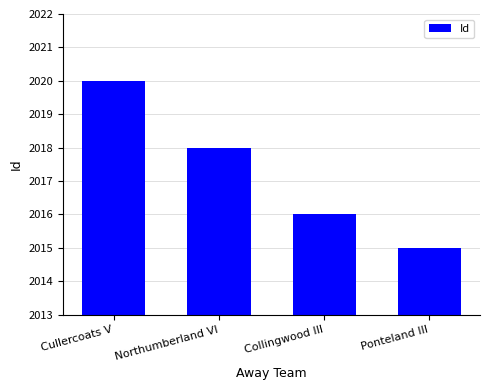

Reading left to right, extract all data points from this chart.

2020	2018	2016	2015